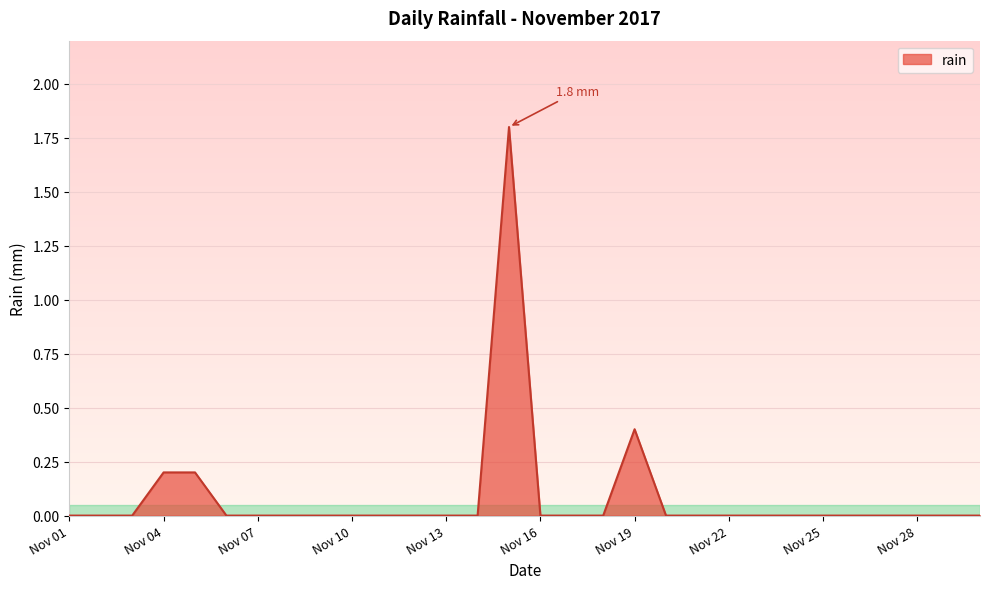

What is the difference between the maximum and minimum values?

1.8